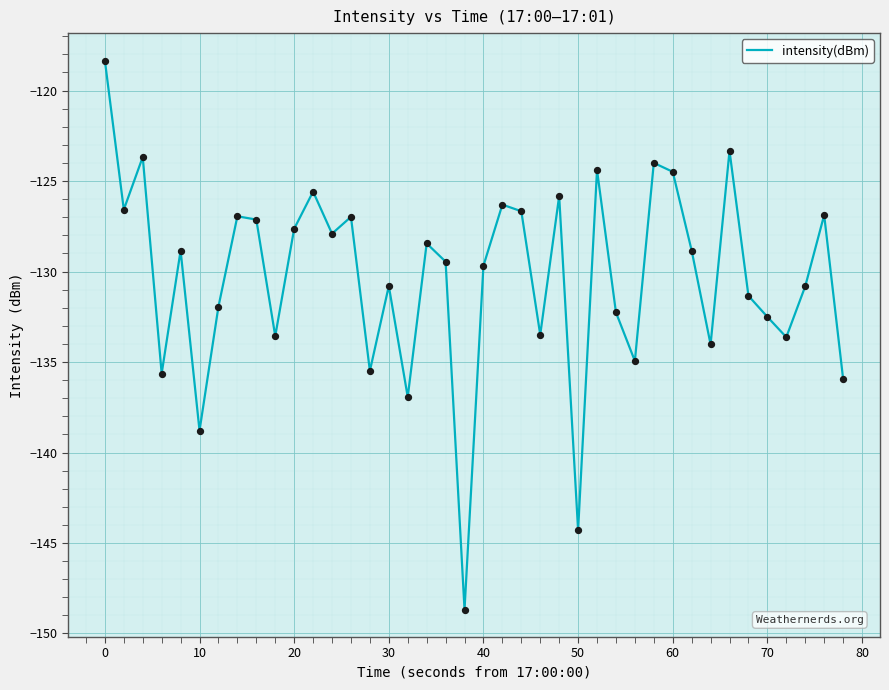

What is the difference between the maximum and minimum values?

30.3